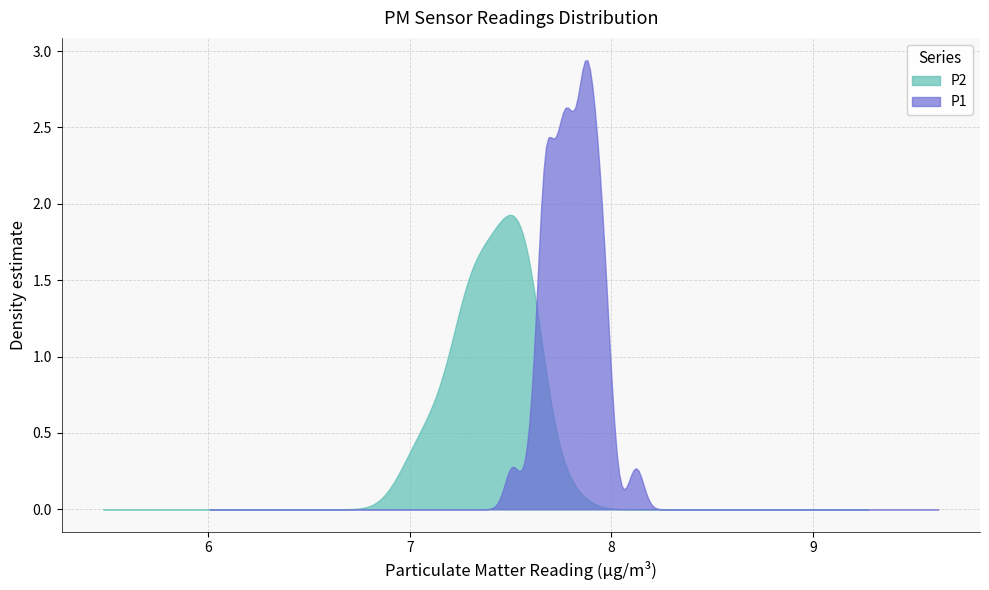

The value of P2 at 21 is 7.4. True or false?

True